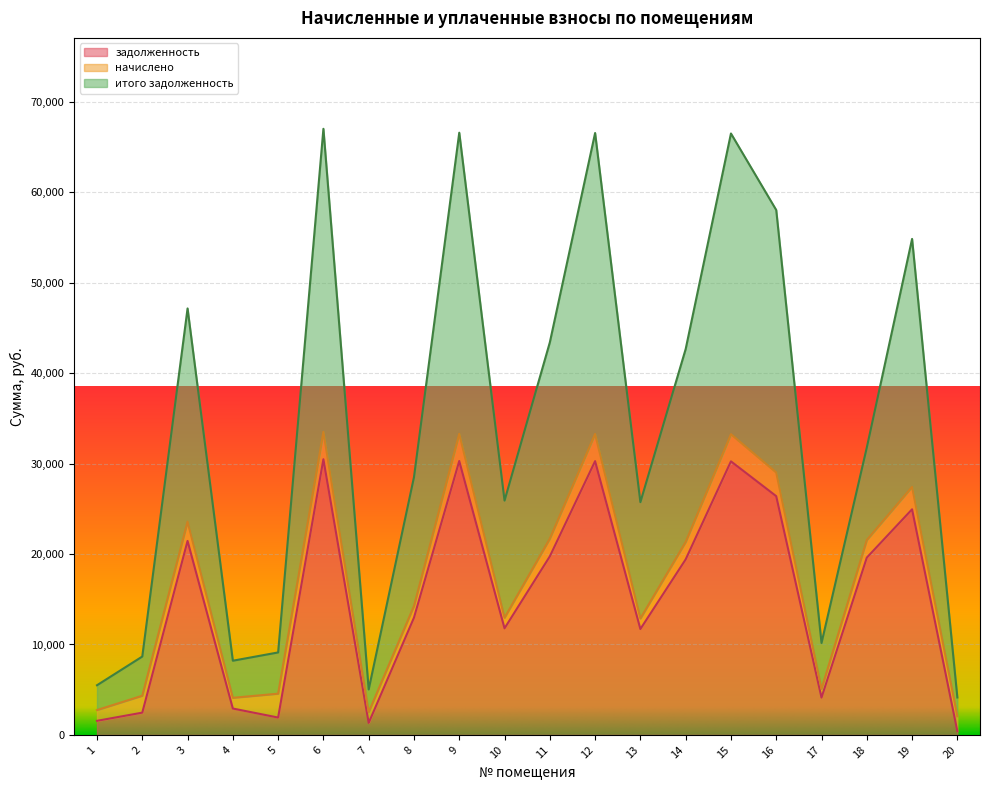

What is the difference between the second highest and second lowest values in the задолженность series?

28966.4